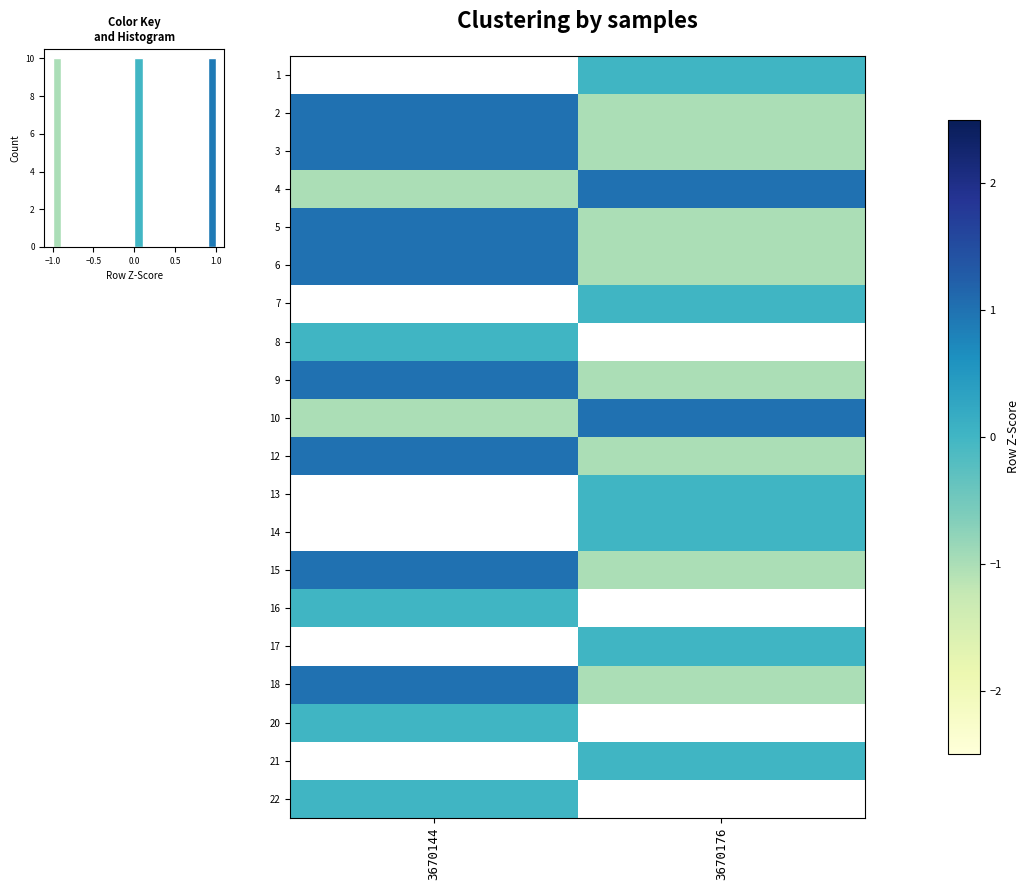

At which label is 2 closest to 0?

3670176